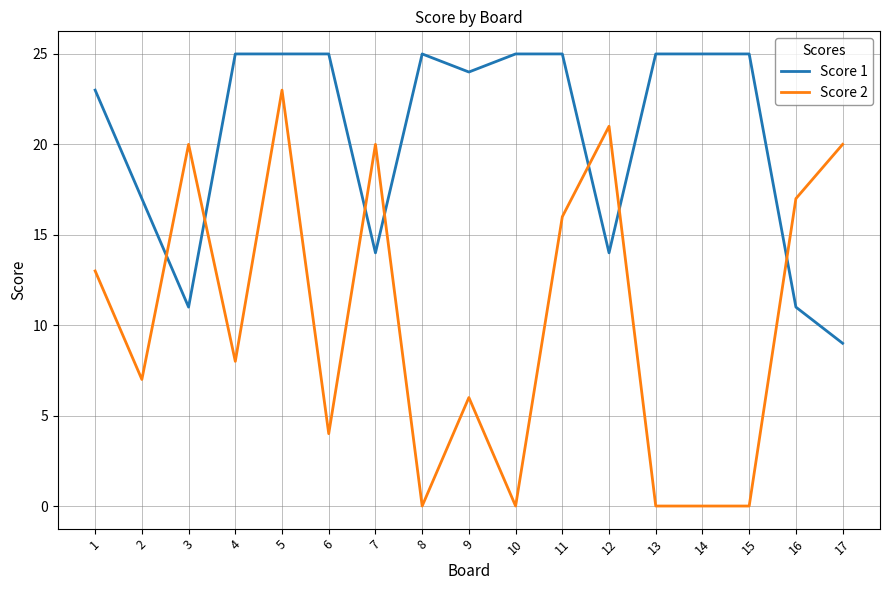

What is the difference between the highest and lowest values at 10?

25